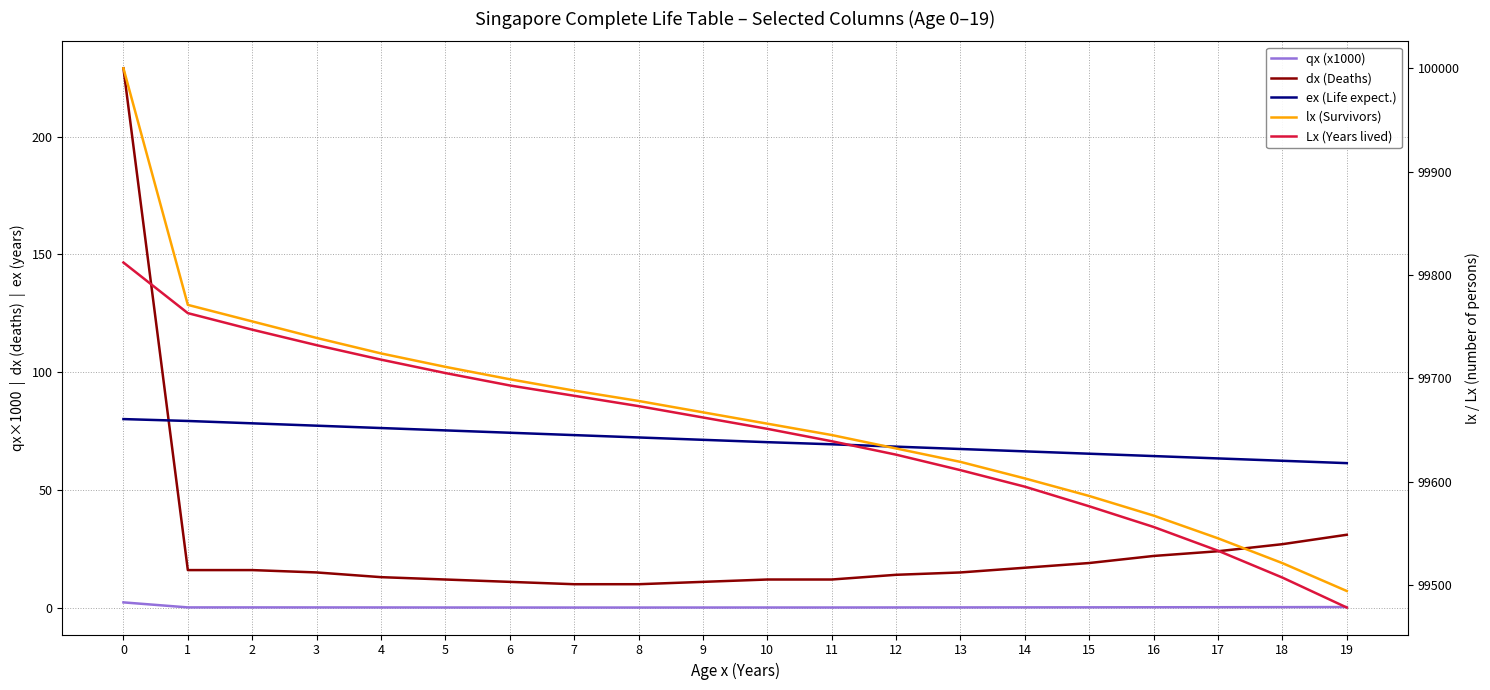

What is the total value across all series at 8?

199433.4